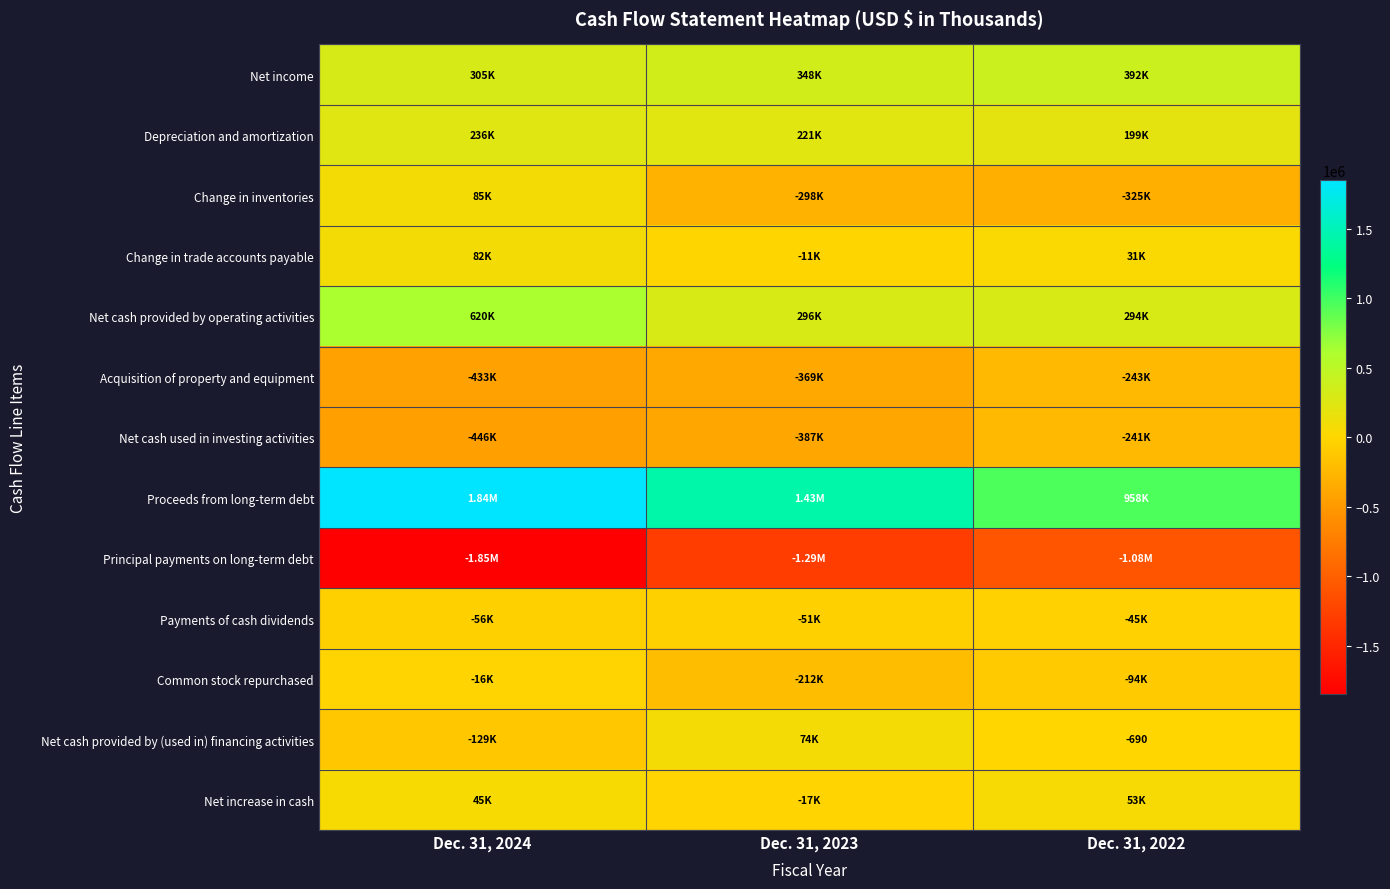

At which label does Change in trade accounts payable reach its minimum?

Dec. 31, 2023